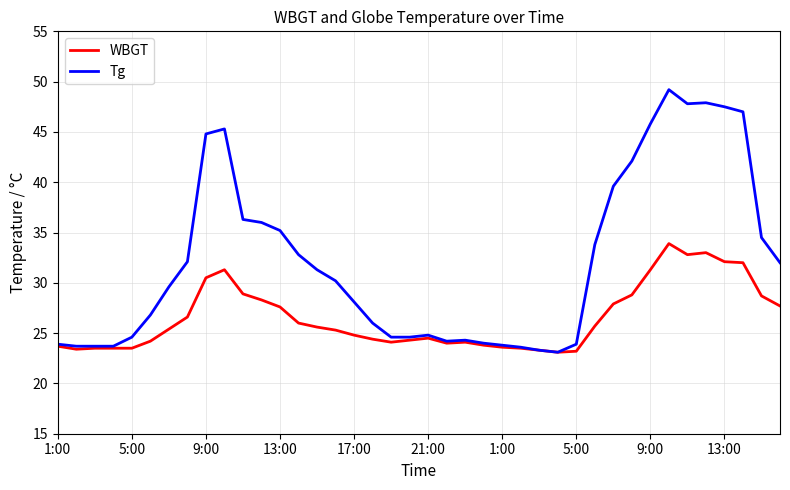

Does the chart display data point markers on the line(s)?

No